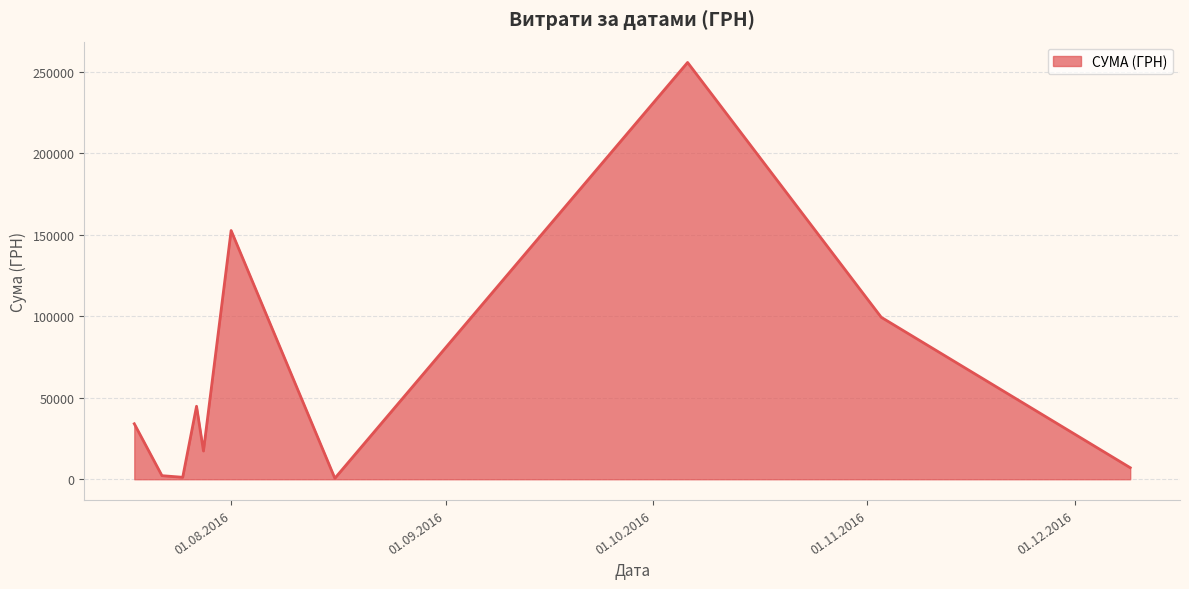

What is the greatest value displayed?

255550.2